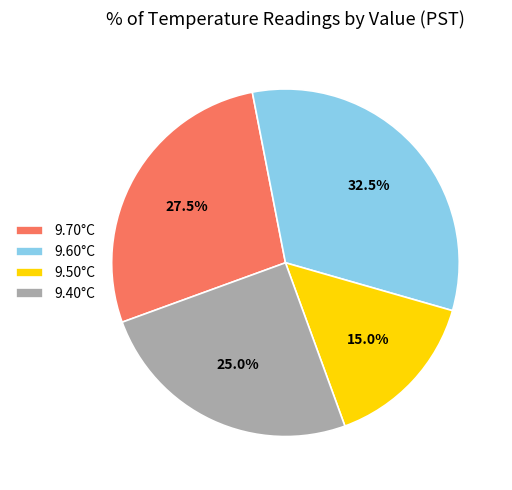

What is the ratio of the value at 9.40°C to the value at 9.60°C?

0.8